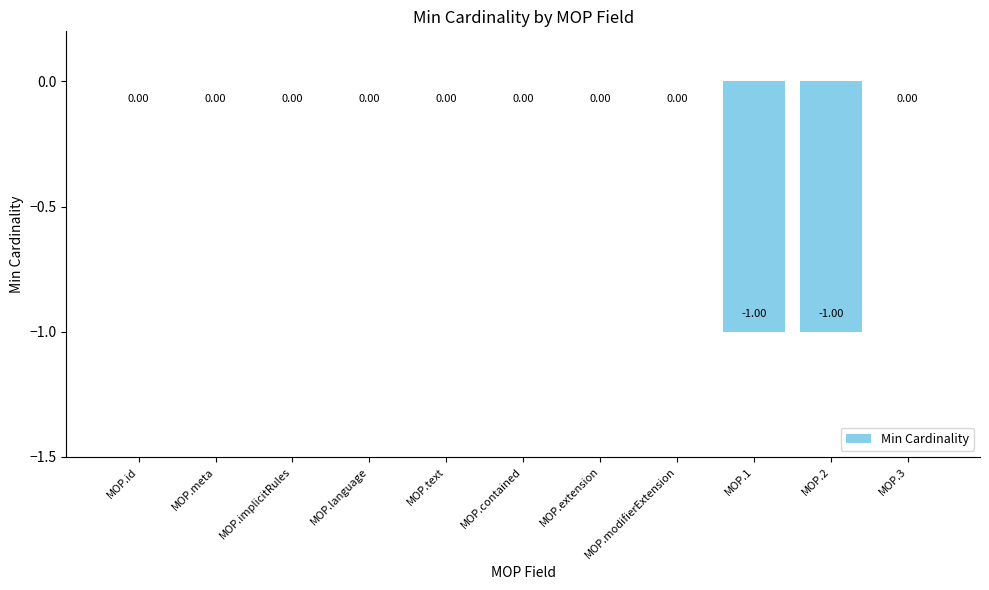

Which has a higher value, MOP.meta or MOP.1?

MOP.meta